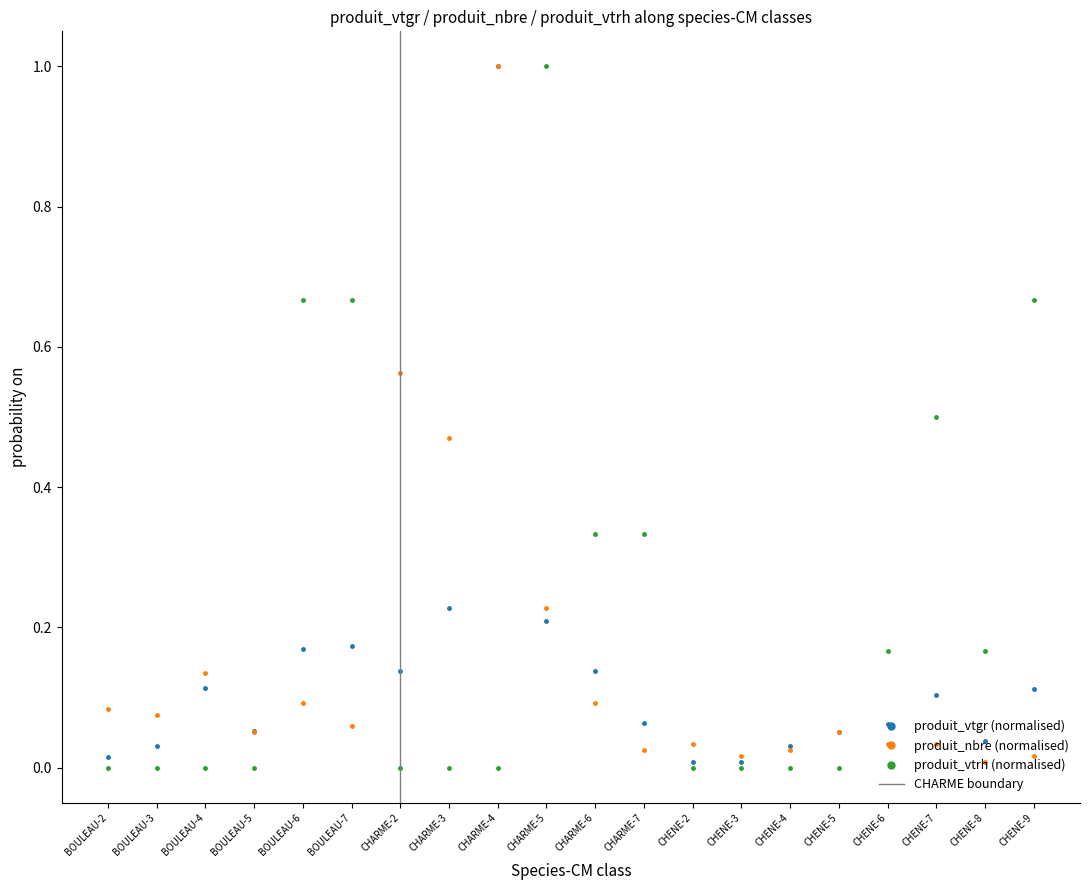

What is the greatest value displayed?

1.0